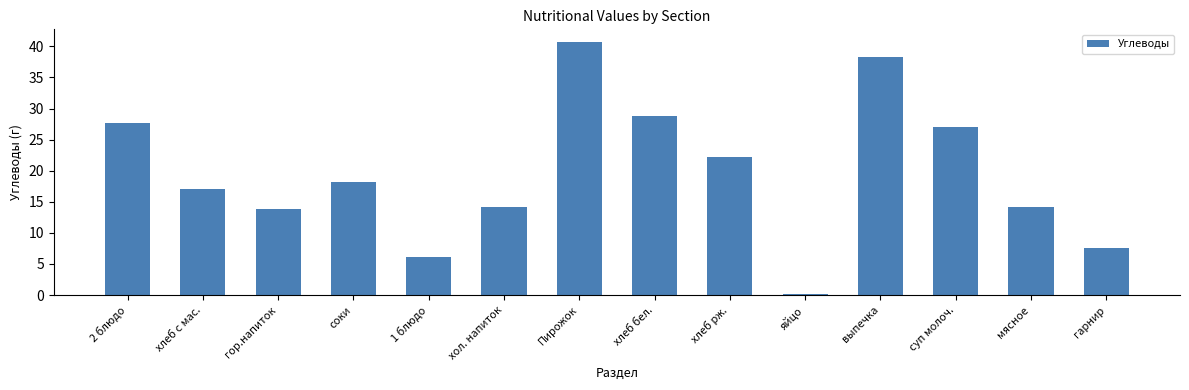

What is the value of the 1st bar from the left?

27.7